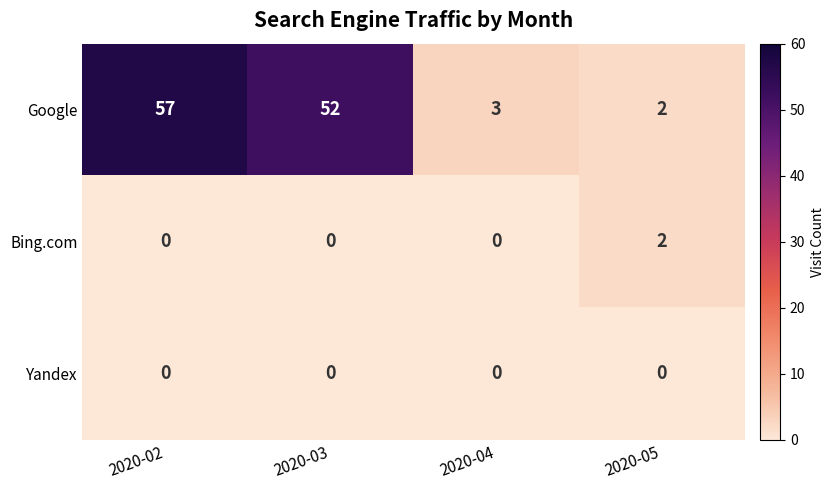

Which series has the widest spread of values?

Google